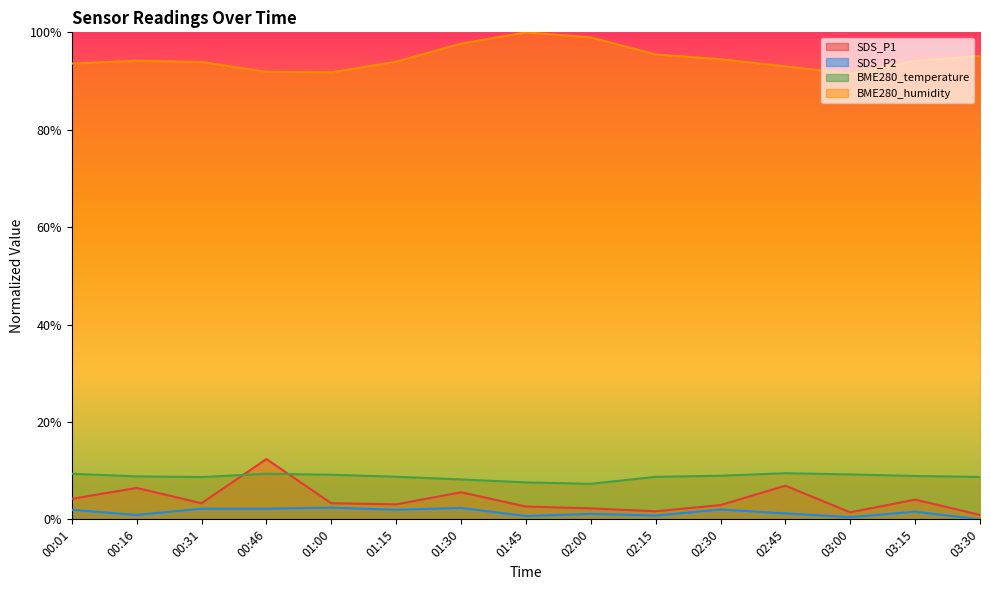

The value of BME280_temperature at 02:45 is 0.1. True or false?

True